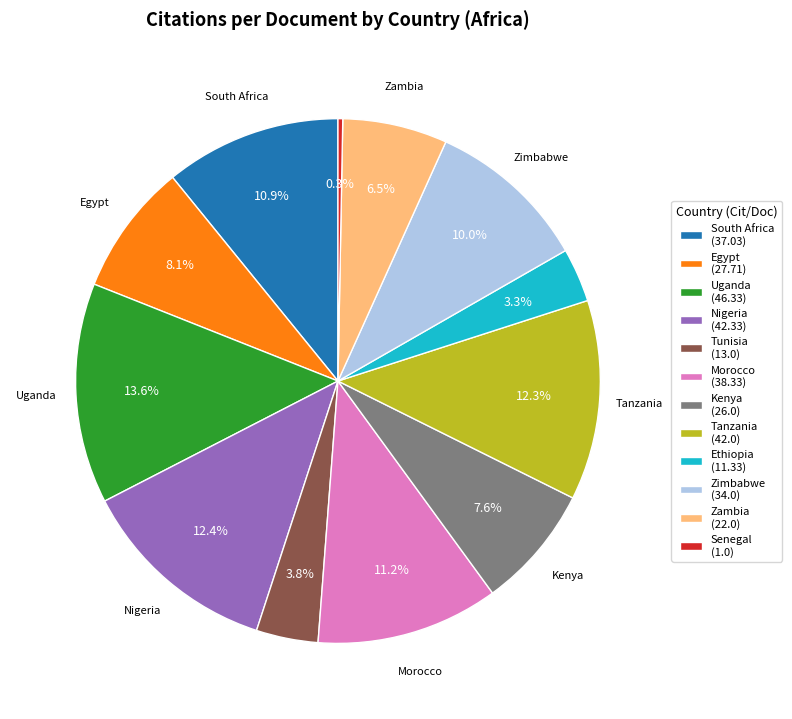

To the nearest percent, what portion does Morocco represent?

11%